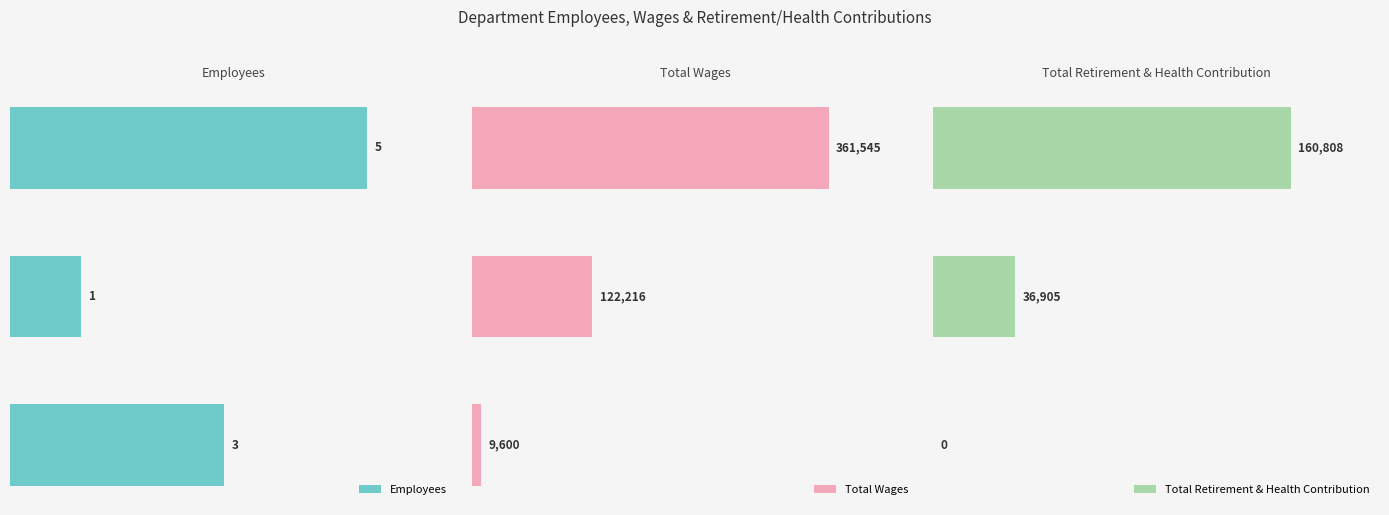

True or false: Total Retirement & Health Contribution has a value of 160808 at 0.

True